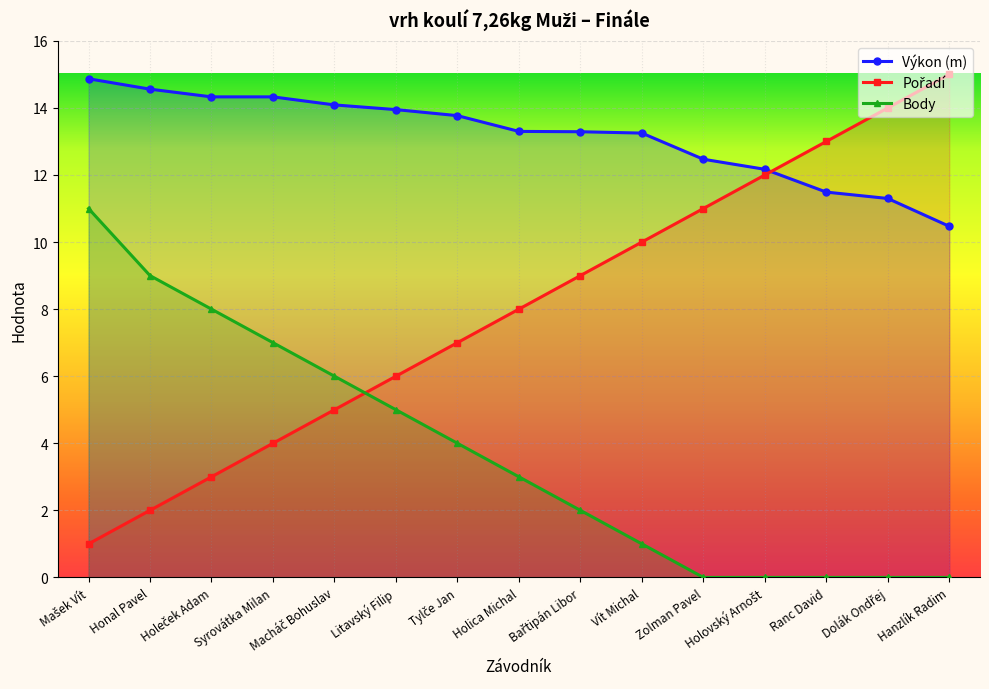

At which category is the sum across all series the highest?

Mašek Vít